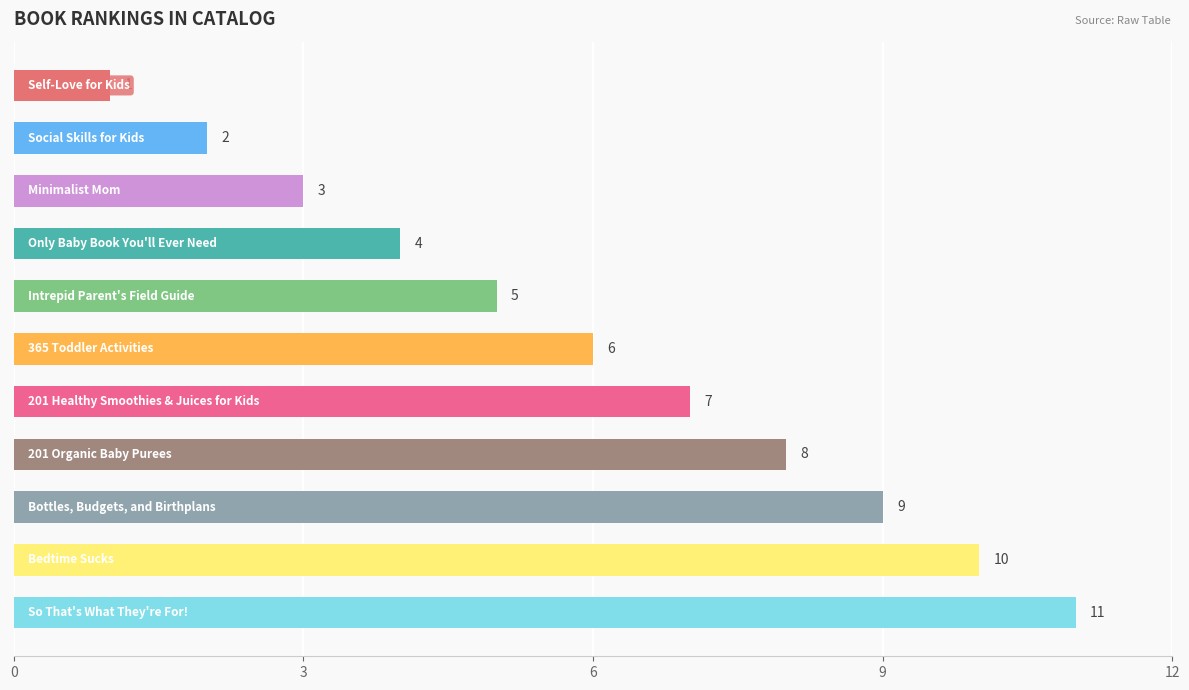

Does the chart contain any negative values?

No